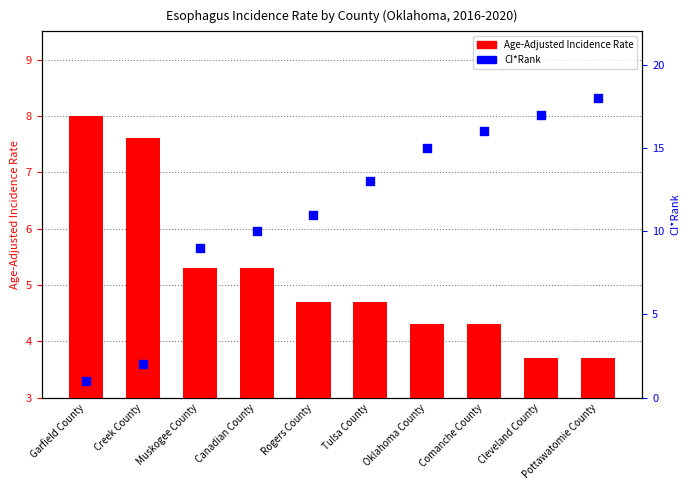

Which series has the widest spread of Y values?

CI*Rank